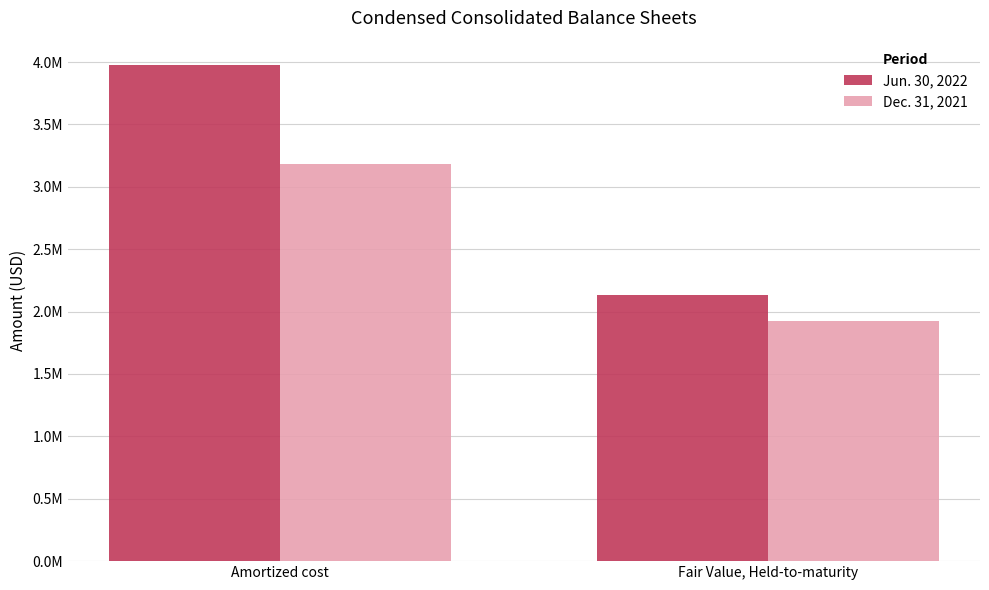

What is the lowest value of the Jun. 30, 2022 series?

2134183